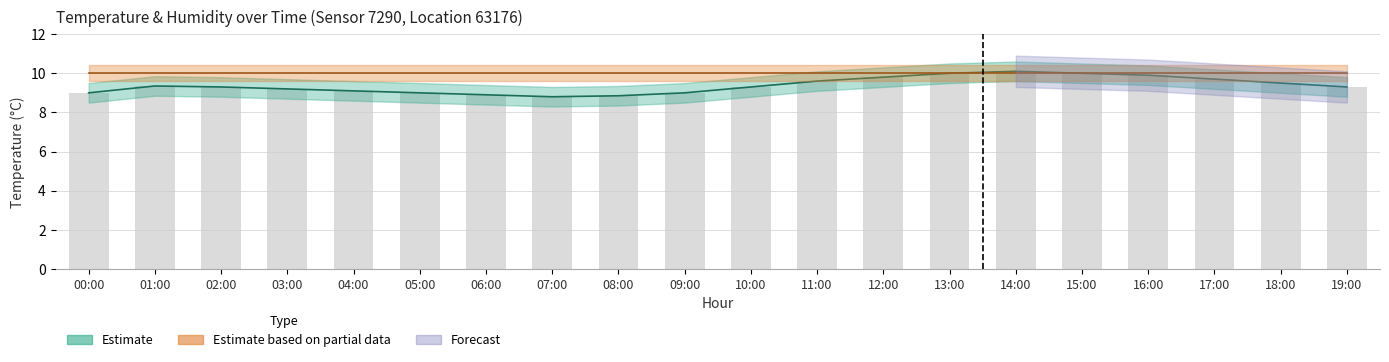

Reading left to right, what are all the values shown in this chart?

temperature: 00:00=9.0	01:00=9.3	02:00=9.3	03:00=9.2	04:00=9.1	05:00=9.0	06:00=8.9	07:00=8.8	08:00=8.8	09:00=9.0	10:00=9.3	11:00=9.6	12:00=9.8	13:00=10.0	14:00=10.1	15:00=10.0	16:00=9.9	17:00=9.7	18:00=9.5	19:00=9.3
humidity_scaled: 00:00=10.0	01:00=10.0	02:00=10.0	03:00=10.0	04:00=10.0	05:00=10.0	06:00=10.0	07:00=10.0	08:00=10.0	09:00=10.0	10:00=10.0	11:00=10.0	12:00=10.0	13:00=10.0	14:00=10.0	15:00=10.0	16:00=10.0	17:00=10.0	18:00=10.0	19:00=10.0
bar_values: 00:00=9.0	01:00=9.3	02:00=9.3	03:00=9.2	04:00=9.1	05:00=9.0	06:00=8.9	07:00=8.8	08:00=8.8	09:00=9.0	10:00=9.3	11:00=9.6	12:00=9.8	13:00=10.0	14:00=10.1	15:00=10.0	16:00=9.9	17:00=9.7	18:00=9.5	19:00=9.3